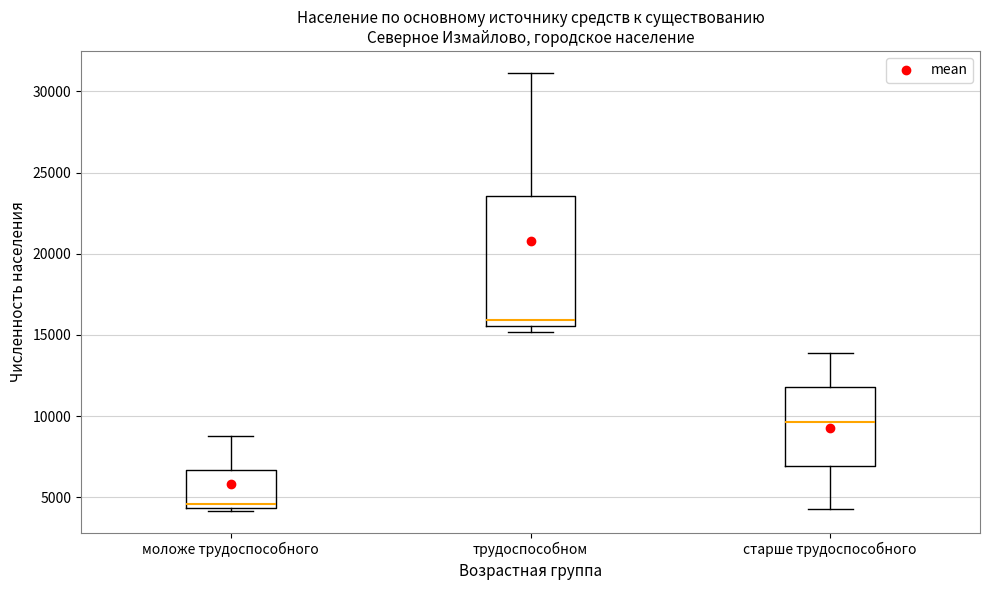

Reading left to right, transcribe this box plot: for each box, give where its median line is, the range the box spans, and where its two whiskers end, as read against the y-axis. The values are not printed on the chart, so give them approximately, as read against the axis.

моложе трудоспособного: median 4500 (just above the box's lower edge), box 4500 to 6500, whiskers 4000 to 9000
трудоспособном: median 16000, box 15500 to 23500, whiskers 15000 to 31000
старше трудоспособного: median 9500, box 7000 to 12000, whiskers 4500 to 14000